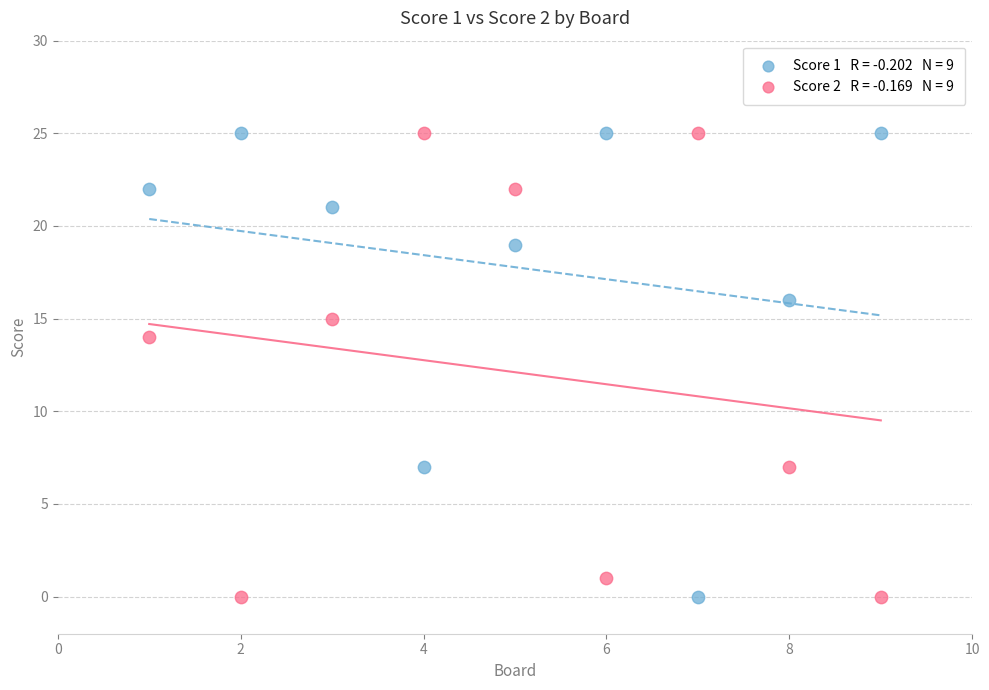

Across all series, what Y value is closest to 12?

14